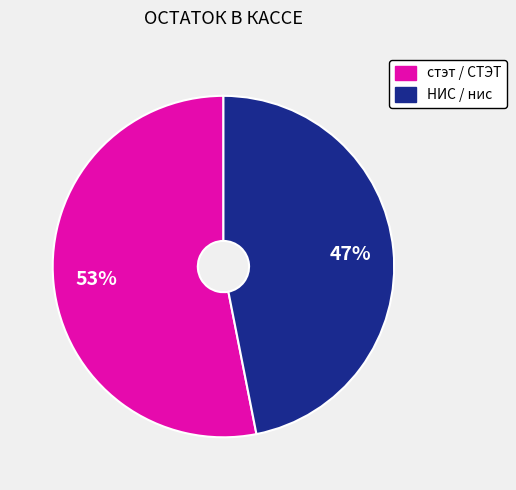

To the nearest percent, what is the difference between the largest and smallest slice percentages?

6%